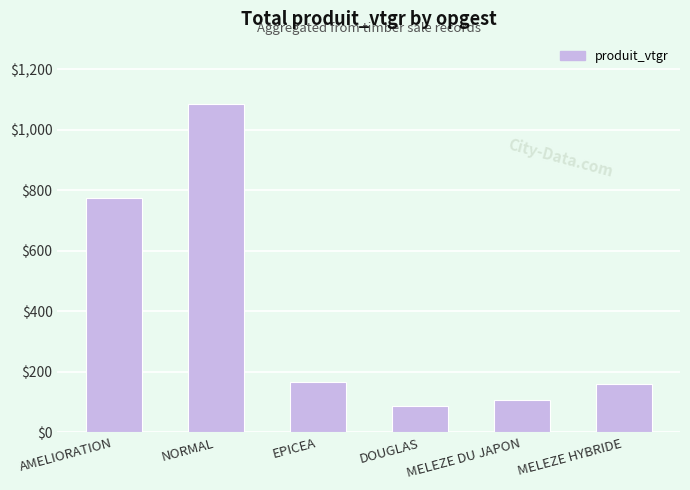

What is the value of the 6th bar from the left?

160.4